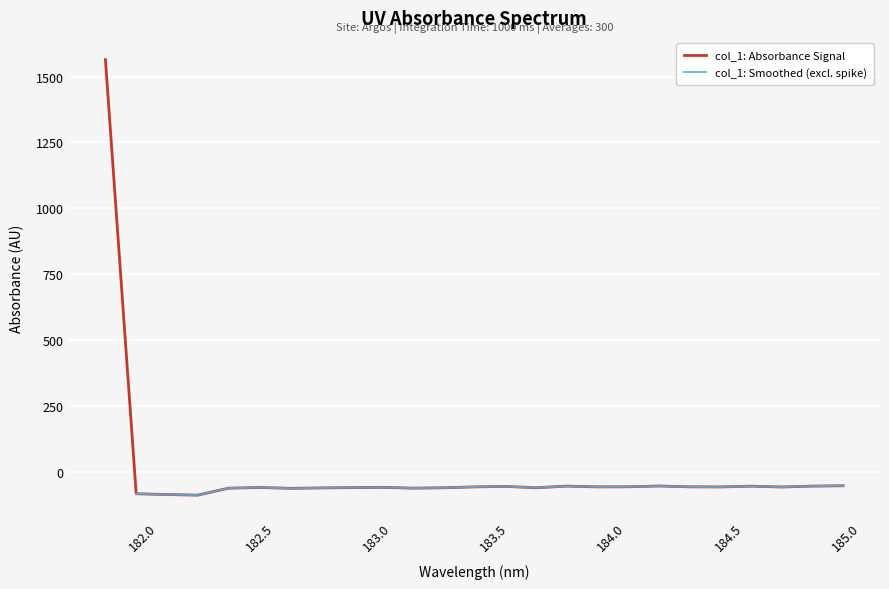

What is the label of the 7th point from the right?

184.2046578328